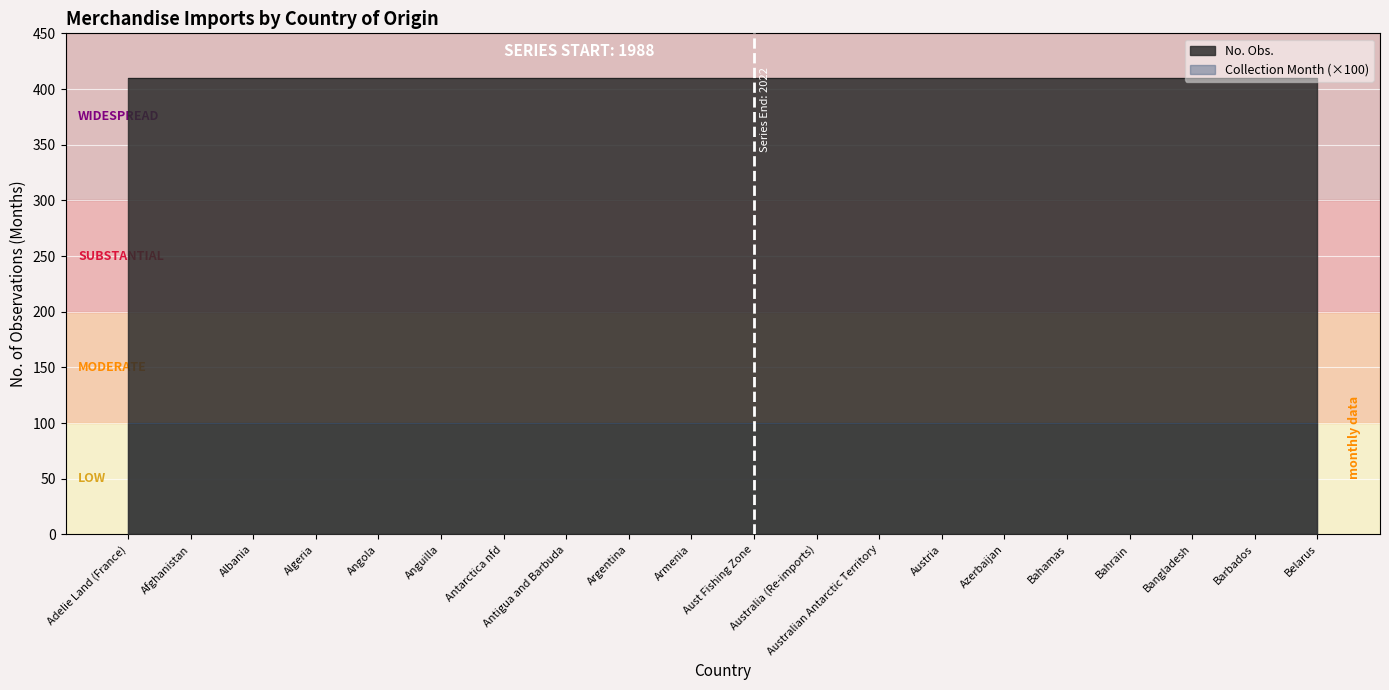

What is the label of the 19th point from the left?

Barbados